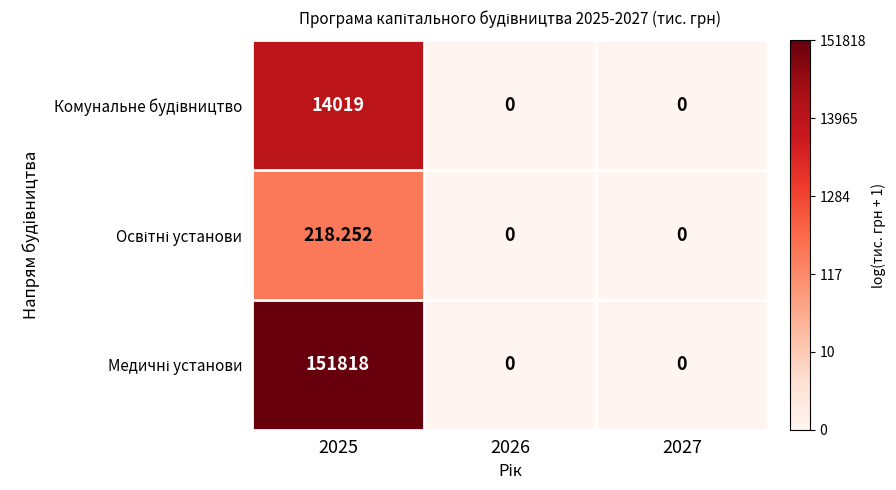

How many data points does each series have?

3